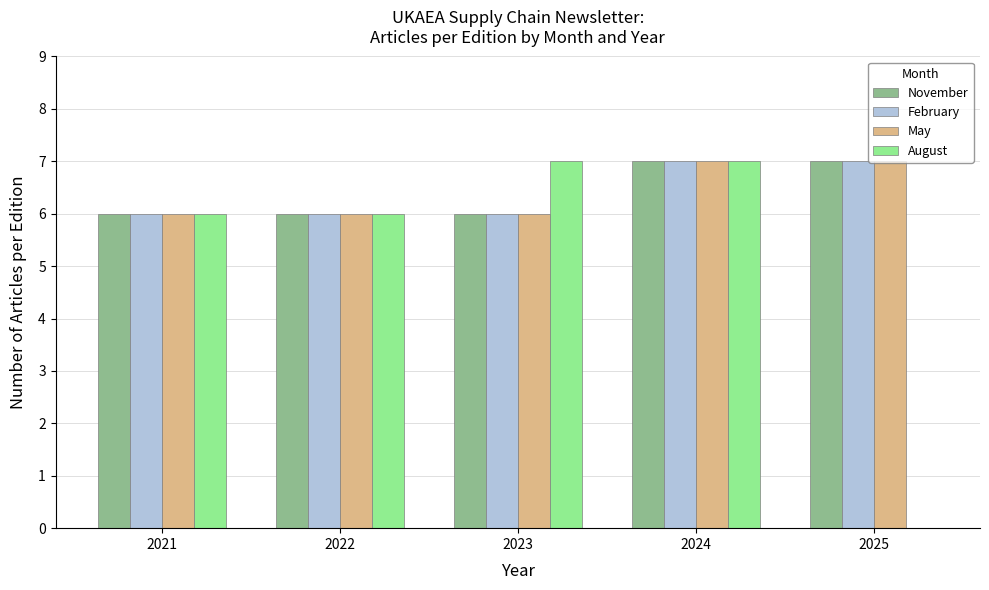

What is the maximum value for May?

7